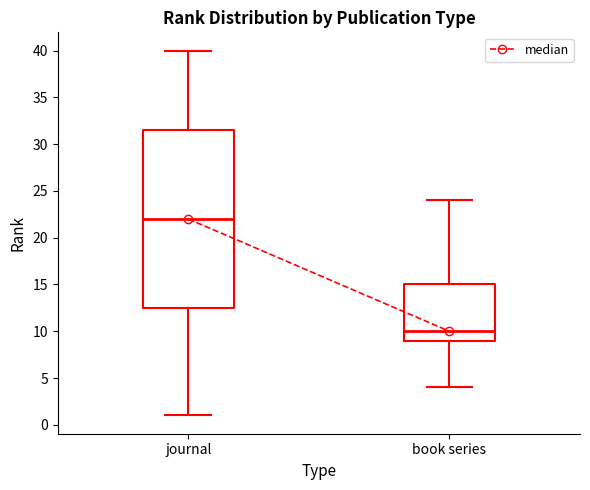

Which box is the tallest, from its lower edge to its upper edge?

journal